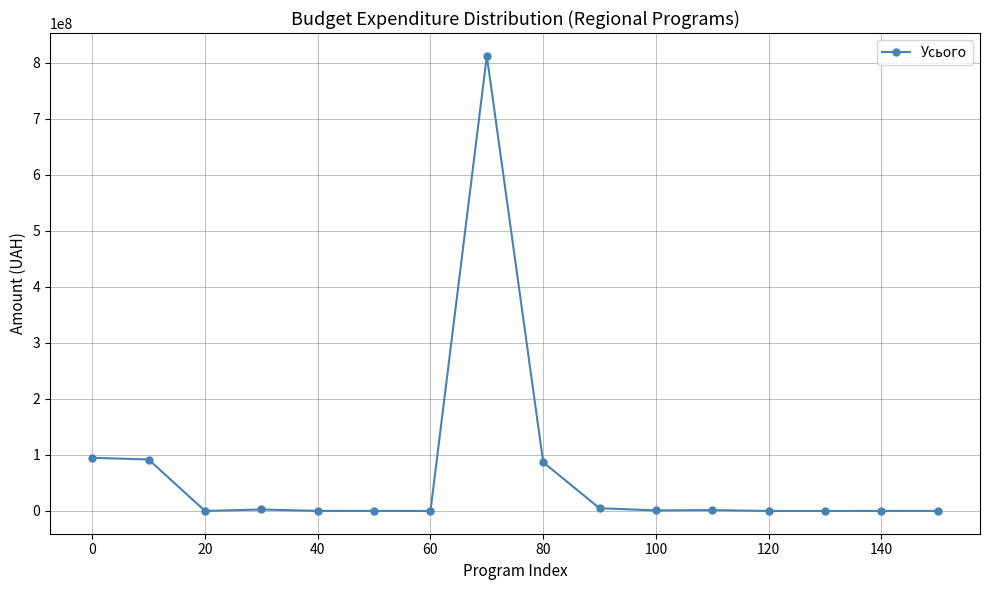

What is the maximum value shown in the chart?

812050228